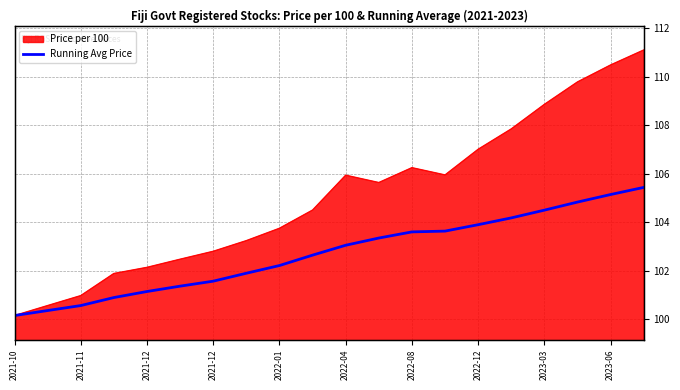

True or false: the data shows 150.0 at 2022-04.

False